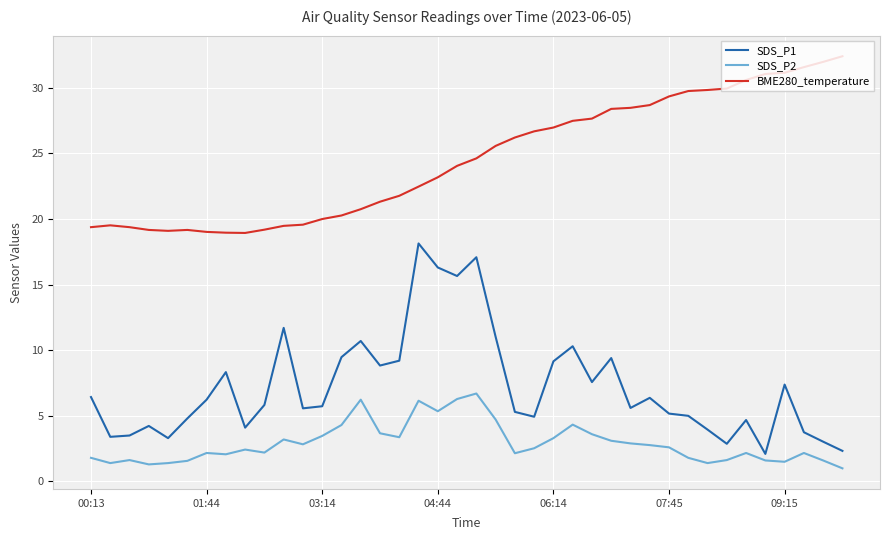

Which series has the largest total across all categories?

BME280_temperature